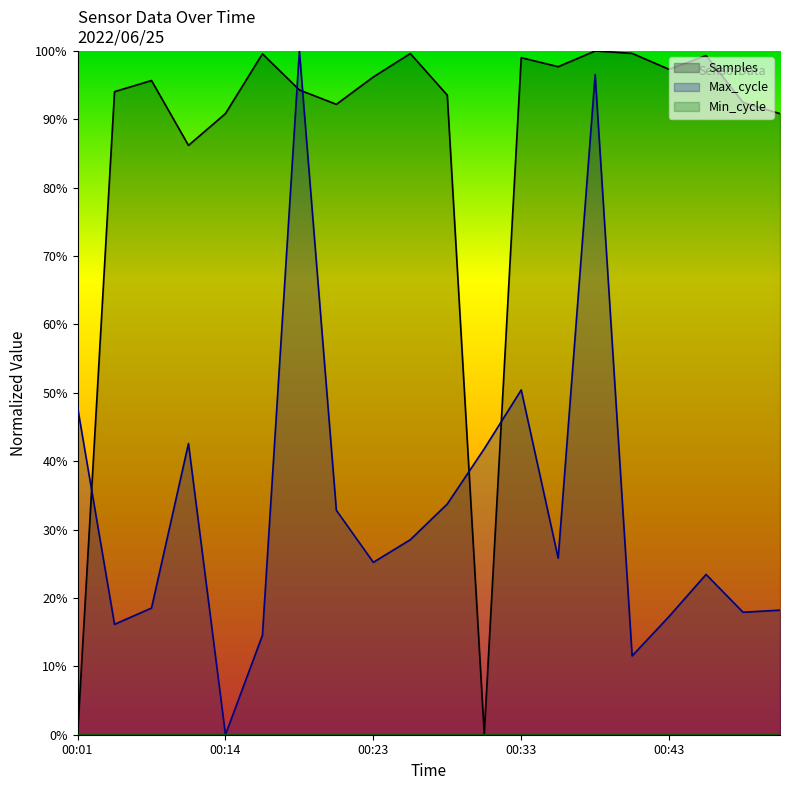

Reading right to left, what are all the values shown in this chart?

Samples: 90.8	92.5	99.3	97.3	99.6	100.0	97.7	99.0	0.1	93.5	99.6	96.2	92.2	94.3	99.6	90.8	86.2	95.7	94.0	0.0
Max_cycle: 18.2	17.9	23.4	17.3	11.5	96.5	25.8	50.4	41.8	33.7	28.5	25.2	32.8	100.0	14.5	0.0	42.6	18.5	16.1	47.9